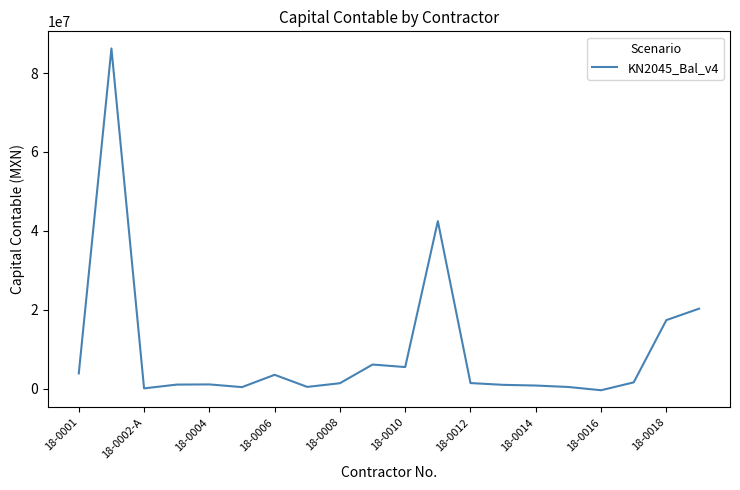

How many lines are shown in the chart?

1